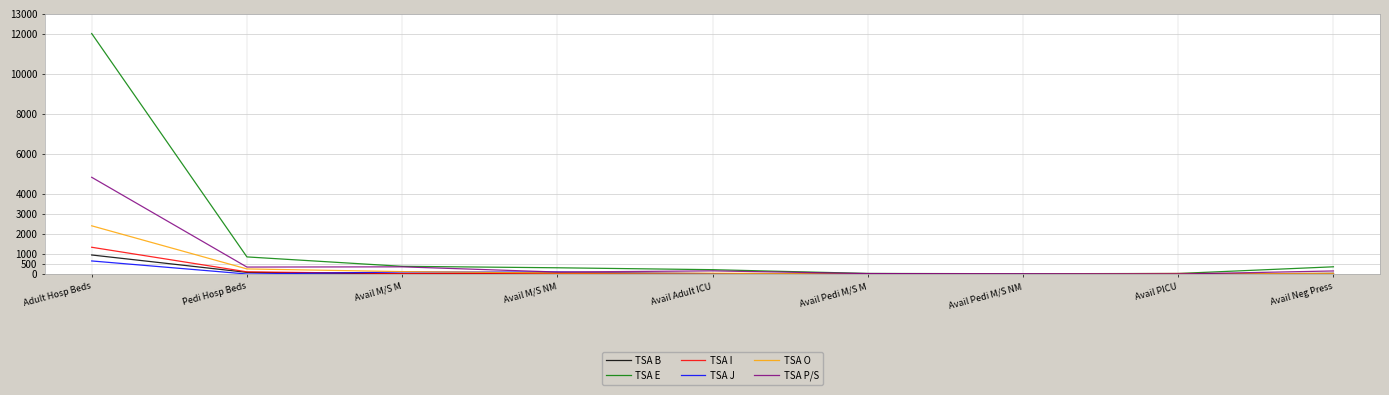

What is the maximum value for TSA J?

659